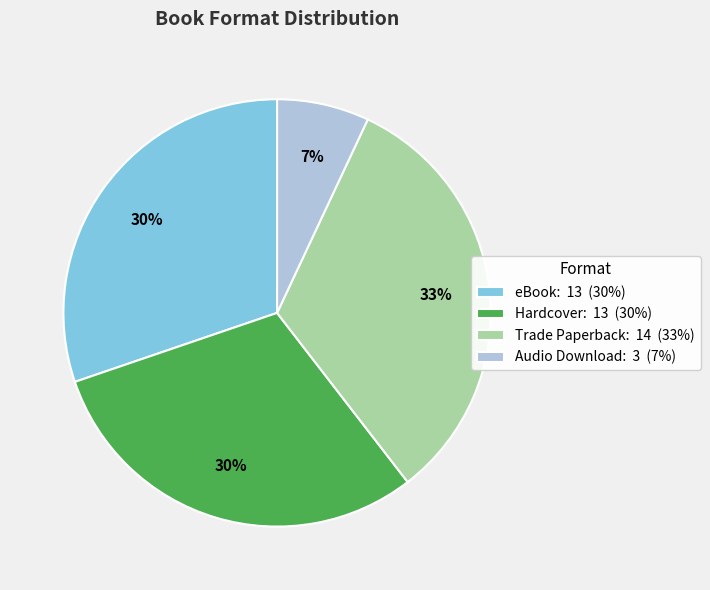

Does Hardcover: 13 (30%) account for over 50% of the chart?

No